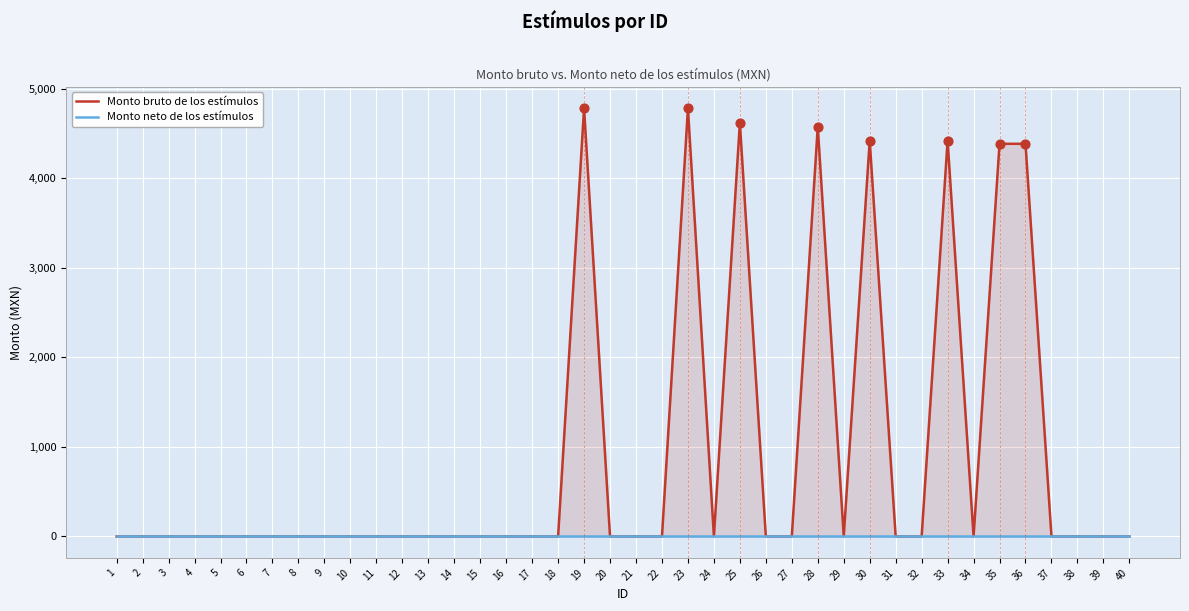

What are all the series names shown in the legend?

Monto bruto de los estímulos, Monto neto de los estímulos